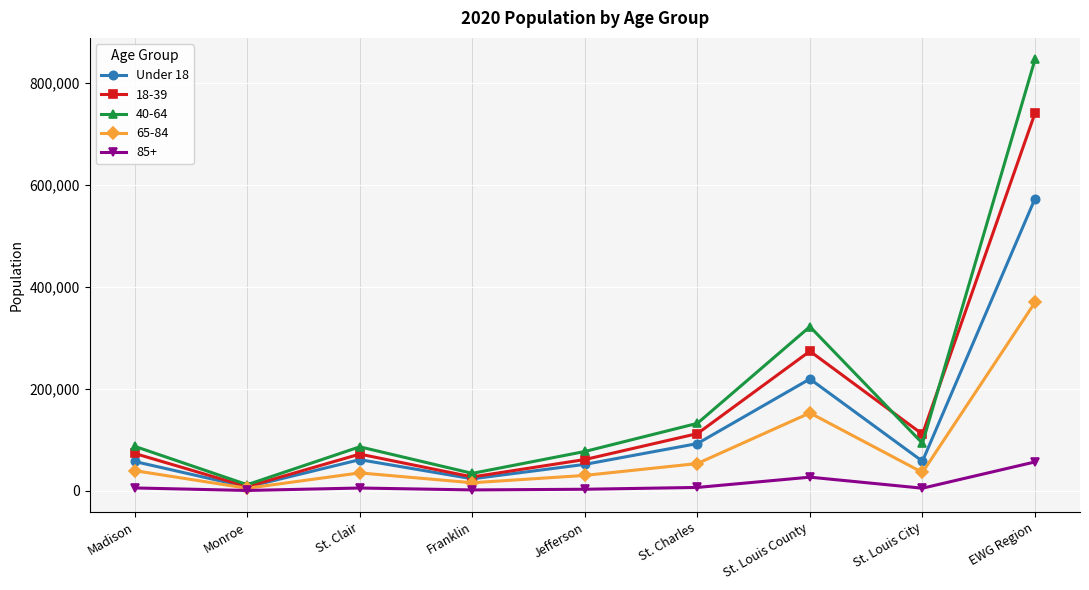

How many distinct data groups are displayed?

5